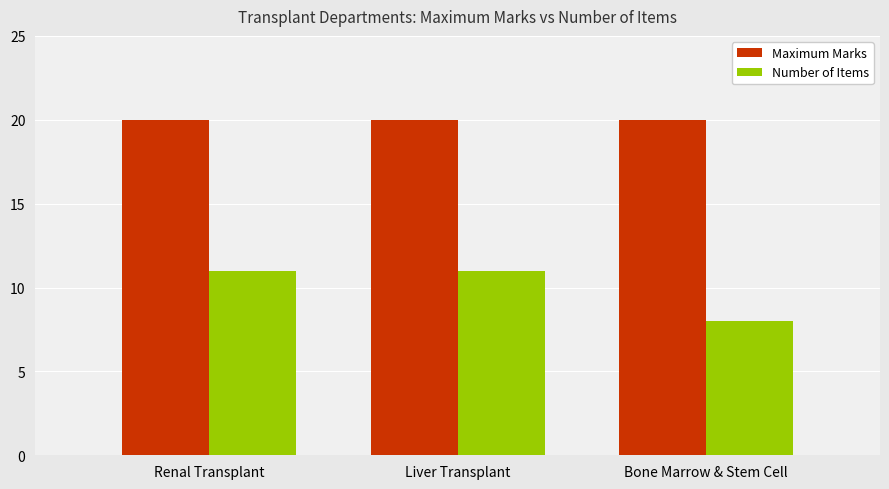

What is the difference between the highest and lowest values at Bone Marrow & Stem Cell?

12